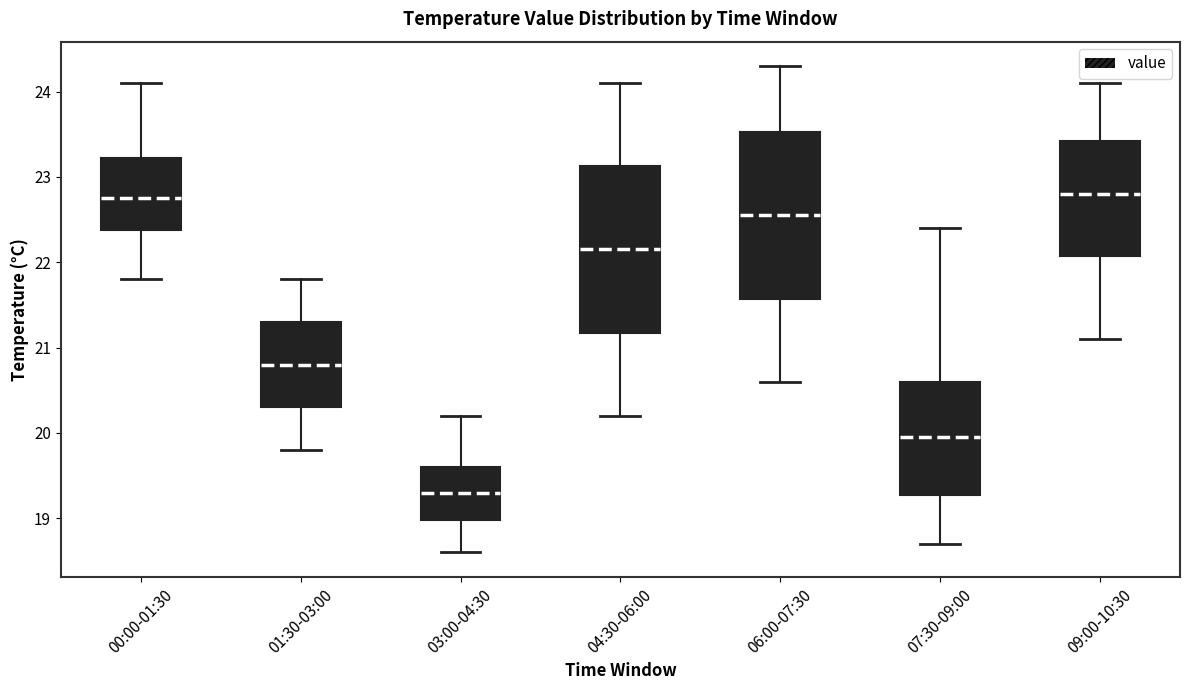

Reading left to right, transcribe this box plot: for each box, give where its median line is, the range the box spans, and where its two whiskers end, as read against the y-axis. The values are not printed on the chart, so give them approximately, as read against the axis.

00:00-01:30: median 22.8, box 22.4 to 23.2, whiskers 21.8 to 24.1
01:30-03:00: median 20.8, box 20.3 to 21.3, whiskers 19.8 to 21.8
03:00-04:30: median 19.3, box 19.0 to 19.6, whiskers 18.6 to 20.2
04:30-06:00: median 22.2, box 21.2 to 23.1, whiskers 20.2 to 24.1
06:00-07:30: median 22.6, box 21.6 to 23.5, whiskers 20.6 to 24.3
07:30-09:00: median 20.0, box 19.3 to 20.6, whiskers 18.7 to 22.4
09:00-10:30: median 22.8, box 22.1 to 23.4, whiskers 21.1 to 24.1